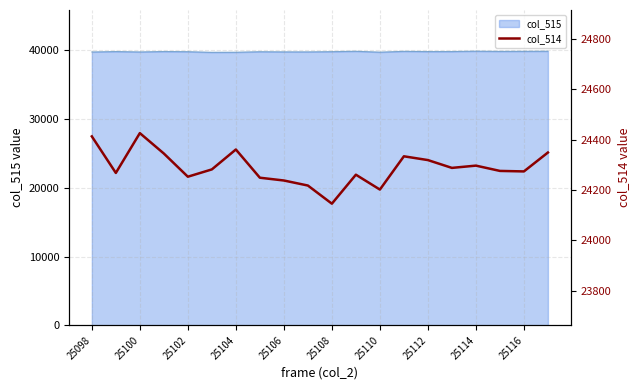

The value of col_515 at 25114 is 39870. True or false?

True